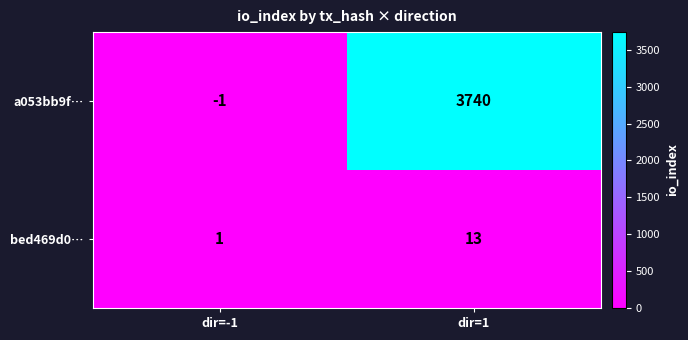

What is the difference between the a053bb9f… values at dir=1 and dir=-1?

3741